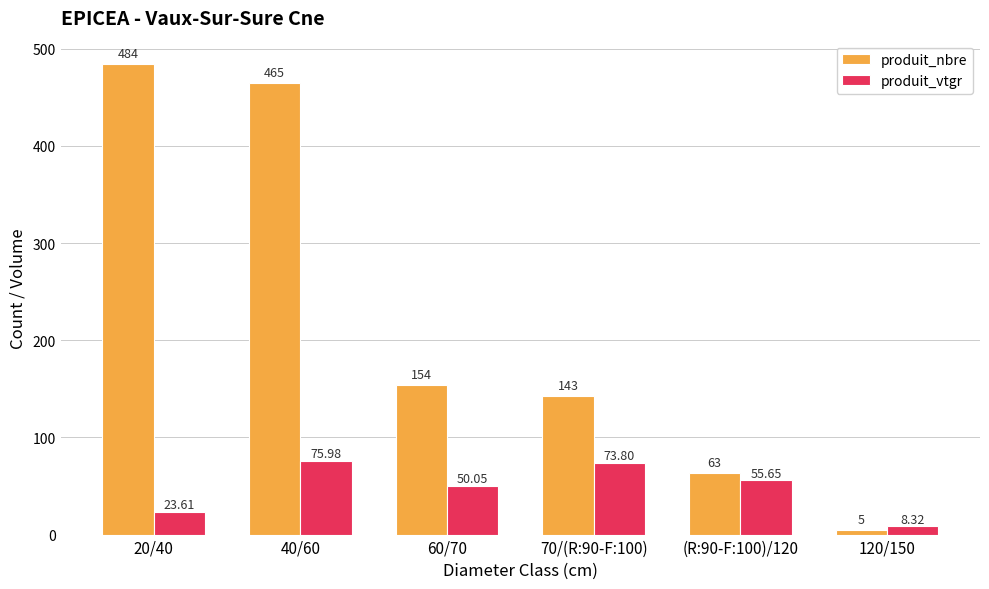

How many bars are there in each group?

2